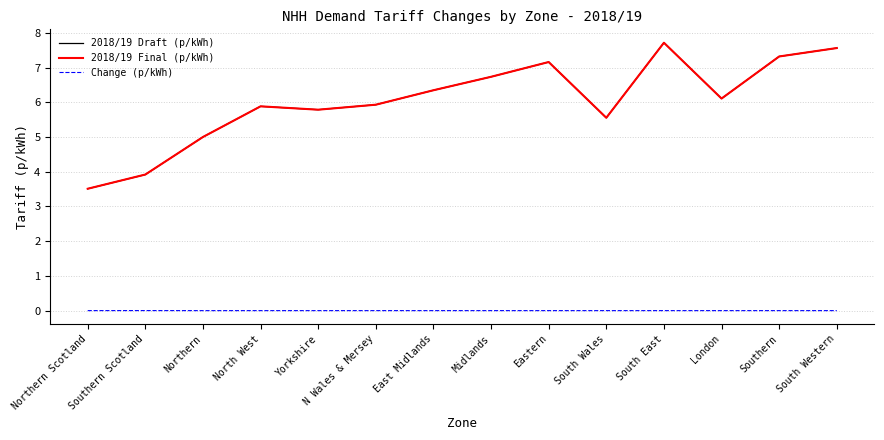

Is it true that 2018/19 Draft (p/kWh) equals 7.6 at South Western?

True